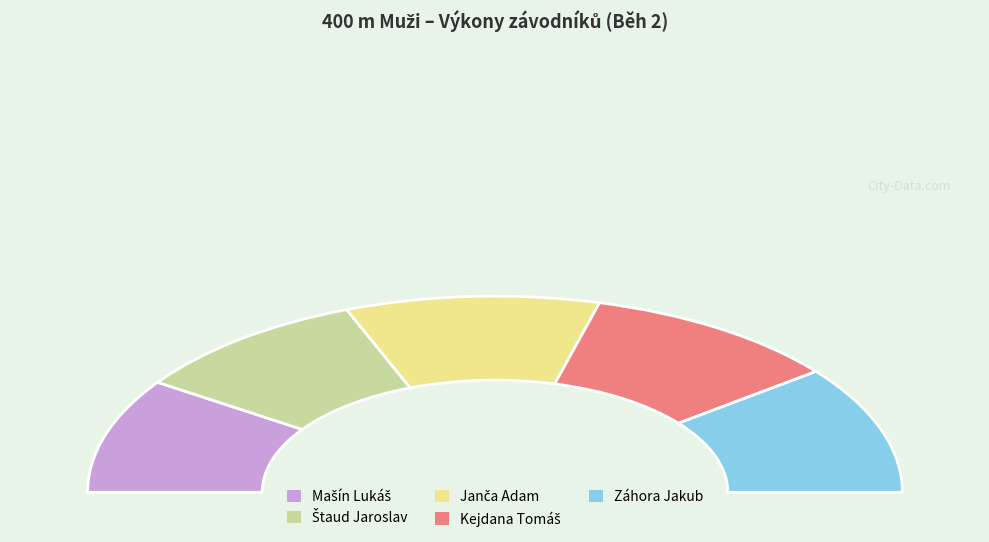

Is it true that Štaud Jaroslav is 19% of the pie?

True